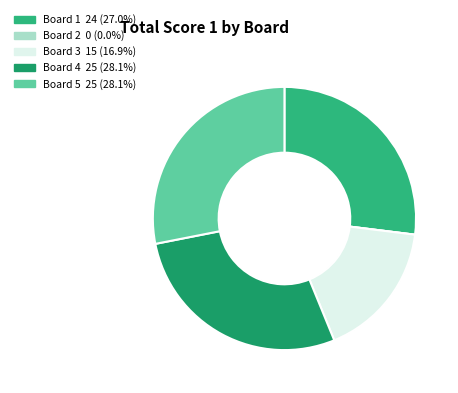

Is it true that Board 3 is 17% of the pie?

True